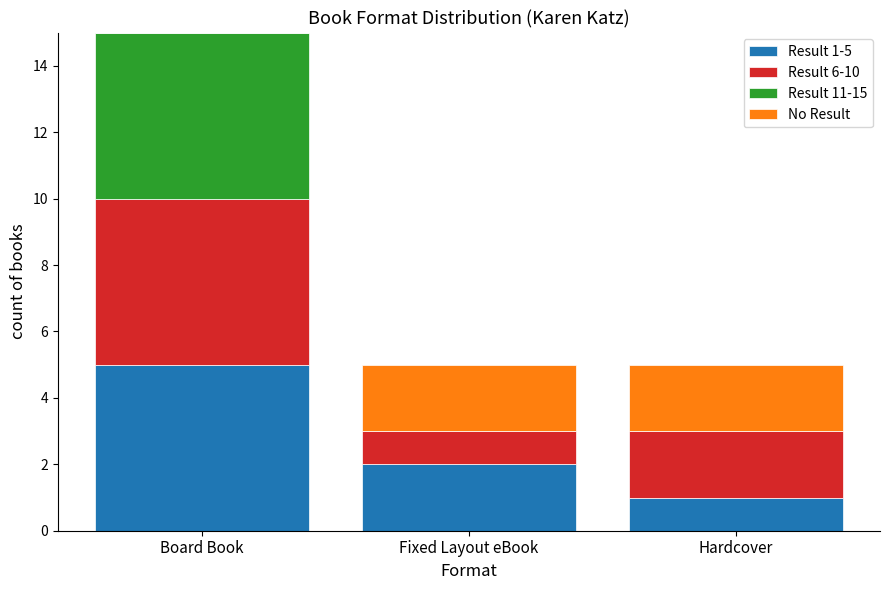

Where is Result 1-5 nearest to the value 3?

Fixed Layout eBook